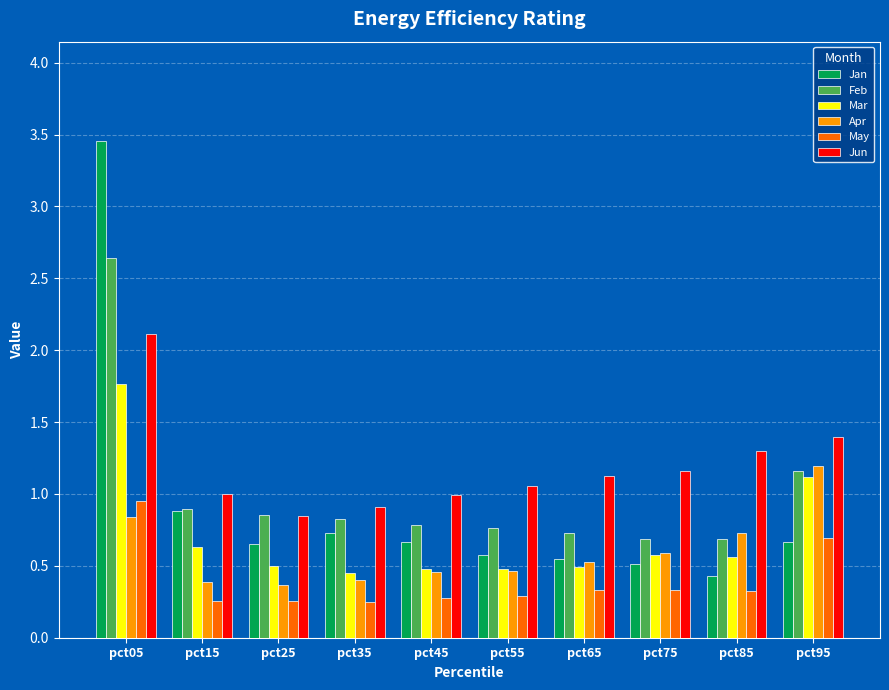

At which category is the sum across all series the highest?

pct05